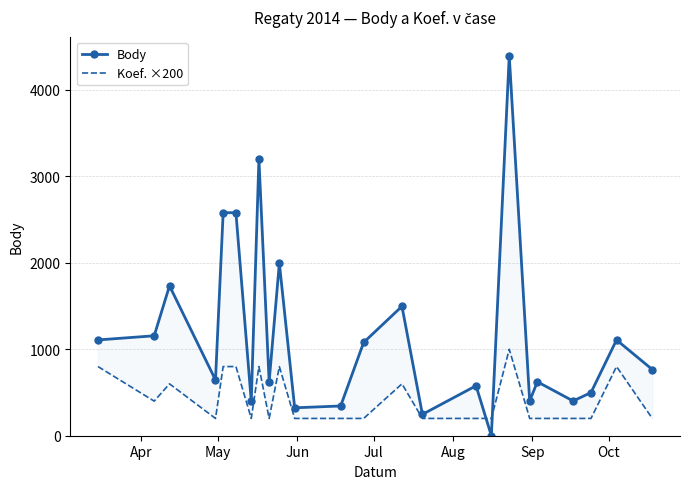

What is the average value of the Koef. ×200 series?

425